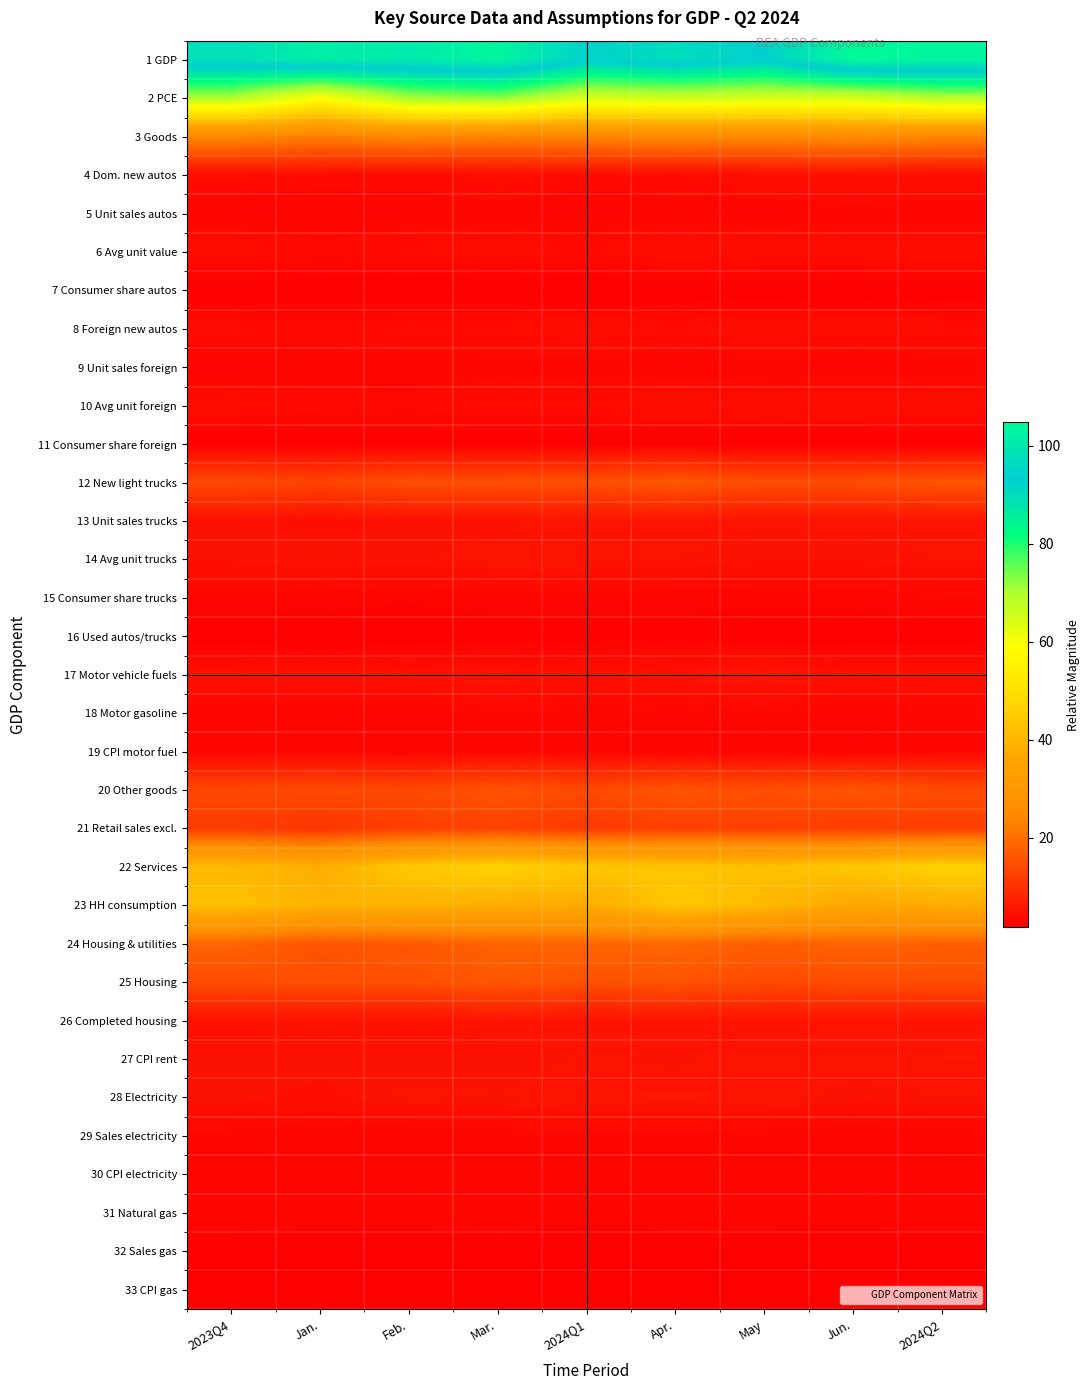

Which has a higher value, 2024Q2 or Apr.?

2024Q2